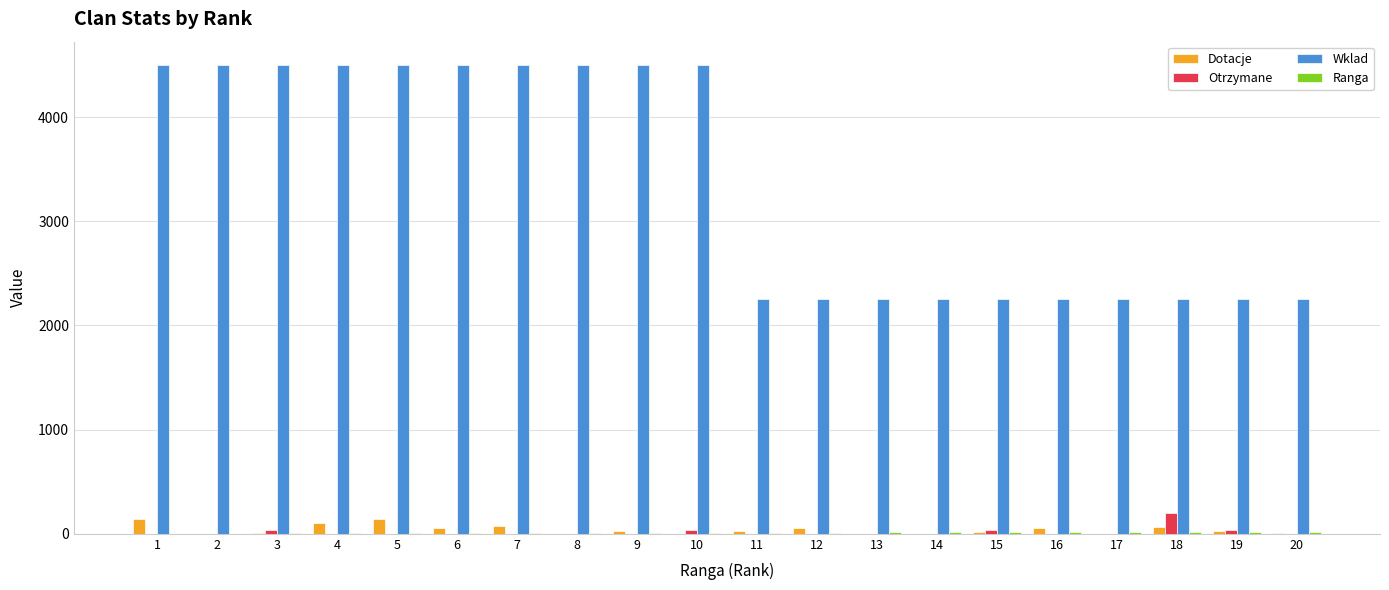

What is the maximum value shown in the chart?

4500